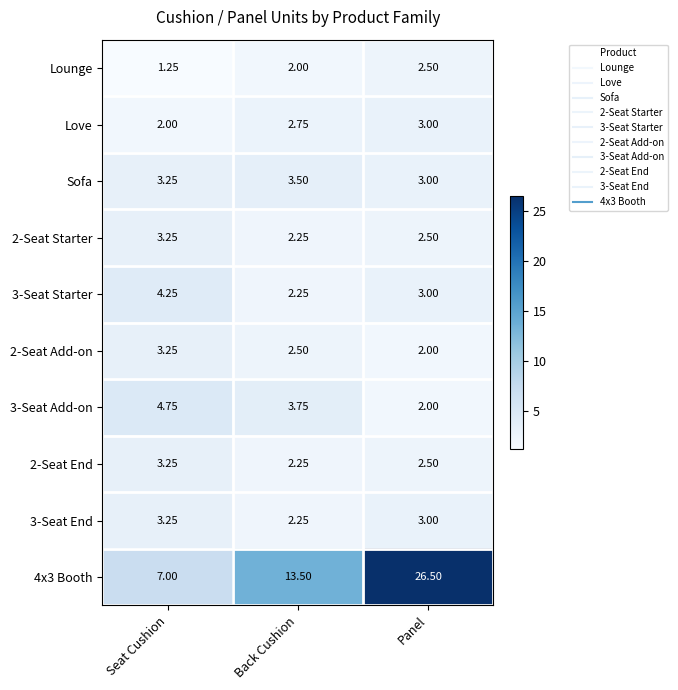

Is the value of Sofa at Back Cushion greater than the value of 2-Seat Add-on at Back Cushion?

Yes